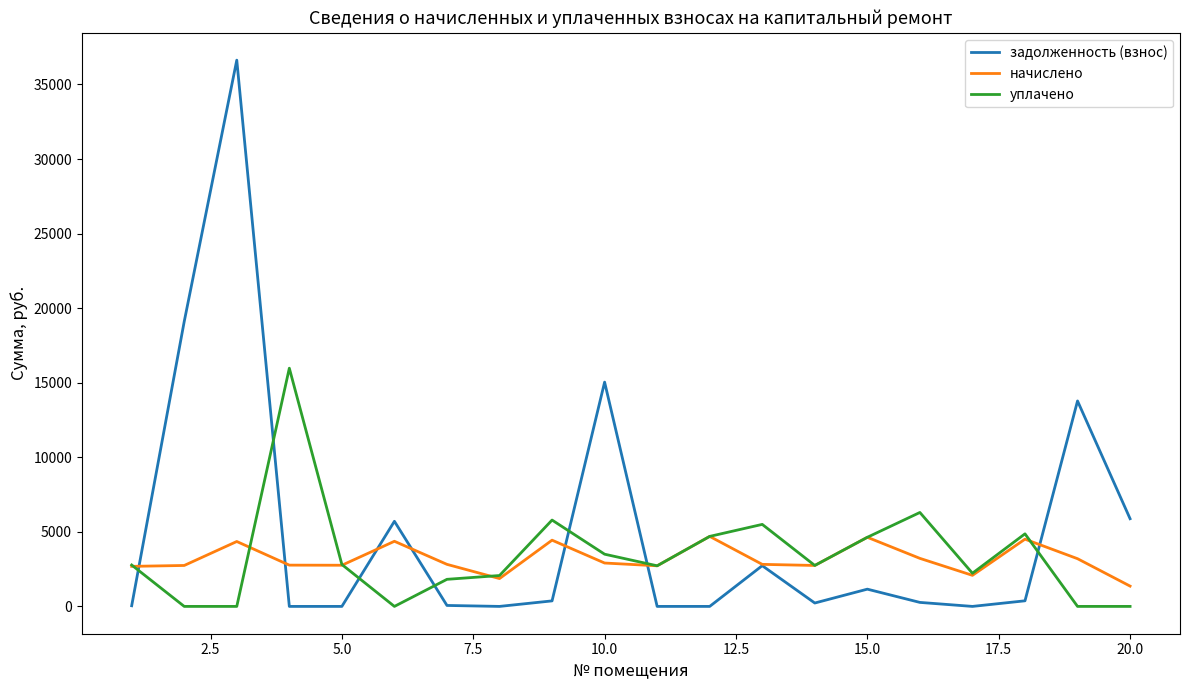

List the series in order of their peak value, lowest first.

начислено, уплачено, задолженность (взнос)